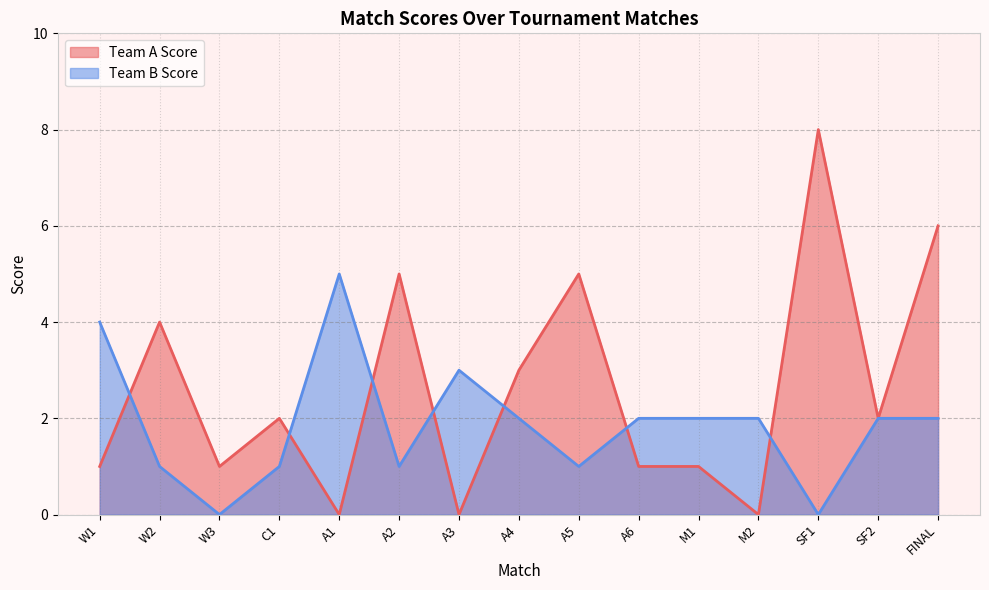

Does the chart display data point markers on the line(s)?

No